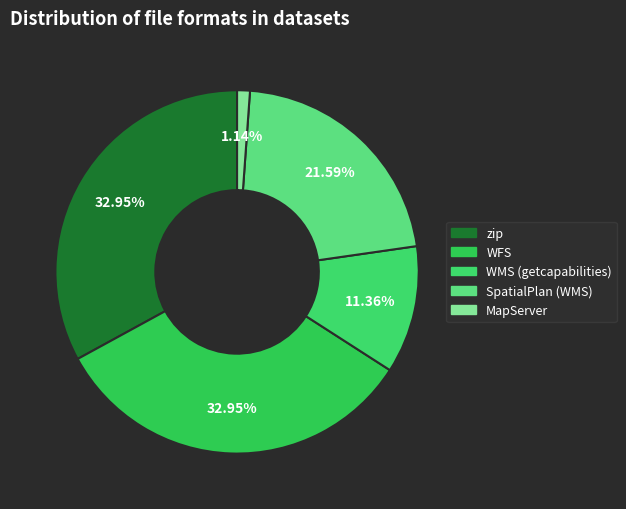

To the nearest percent, what is the difference between the largest and smallest slice percentages?

32%